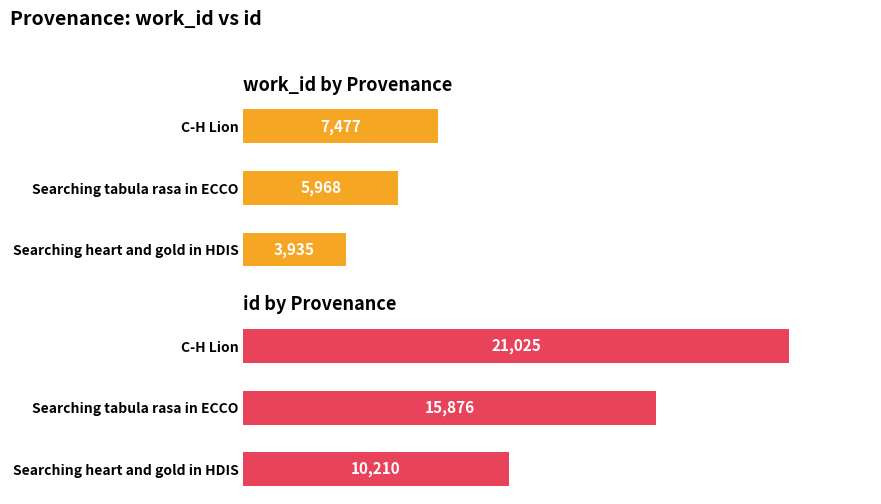

Which series has the largest range (max minus min)?

id